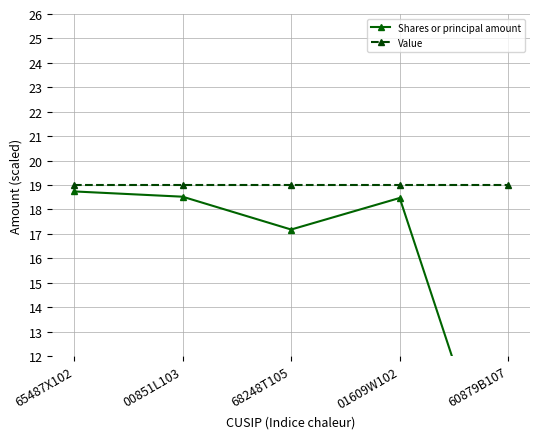

The value of Shares or principal amount at 00851L103 is 5.0. True or false?

False